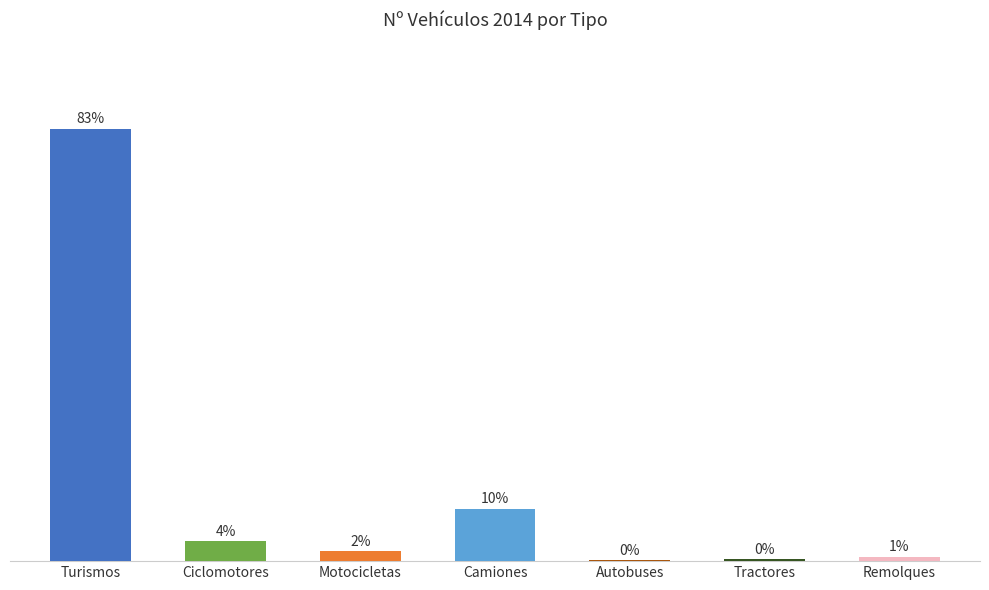

What is the difference between the values at Autobuses and Tractores?

55